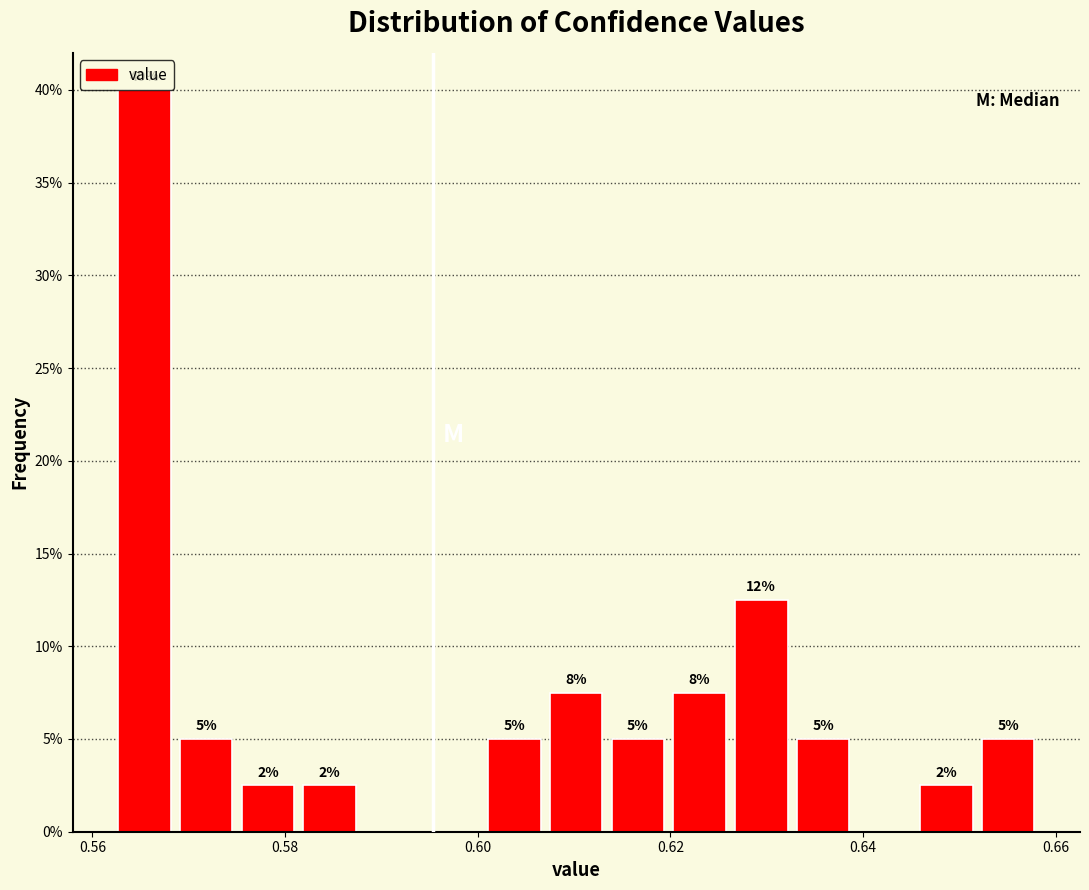

Read against the x-axis, roughly where is the centre of the tallest bar?

0.566